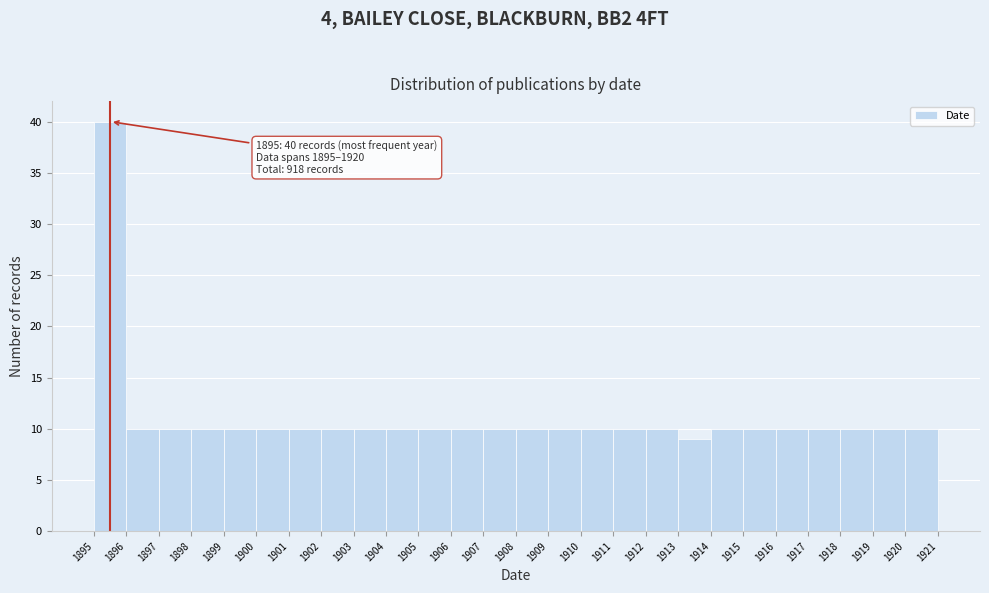

Which range on the x-axis has the tallest bar?

1895 to 1896